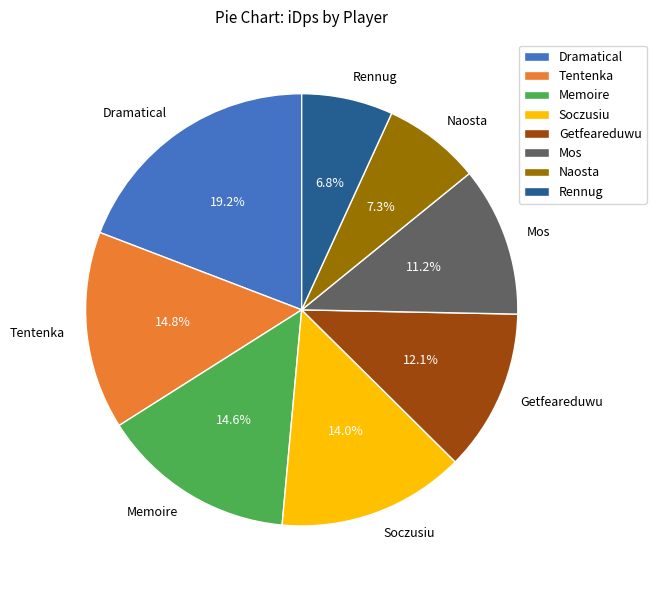

What percentage is NOT represented by Memoire?

85.4%